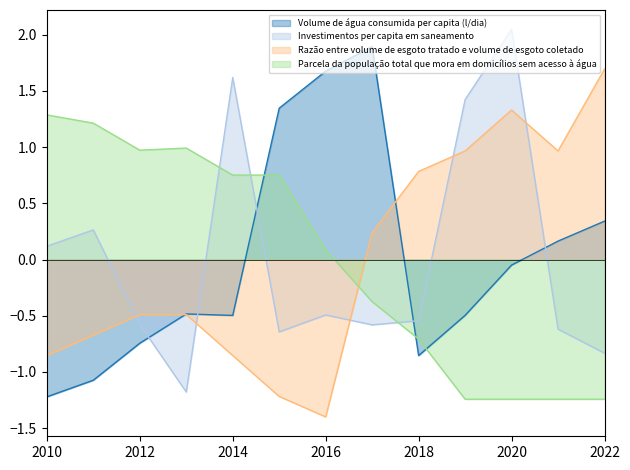

How many lines are shown in the chart?

4